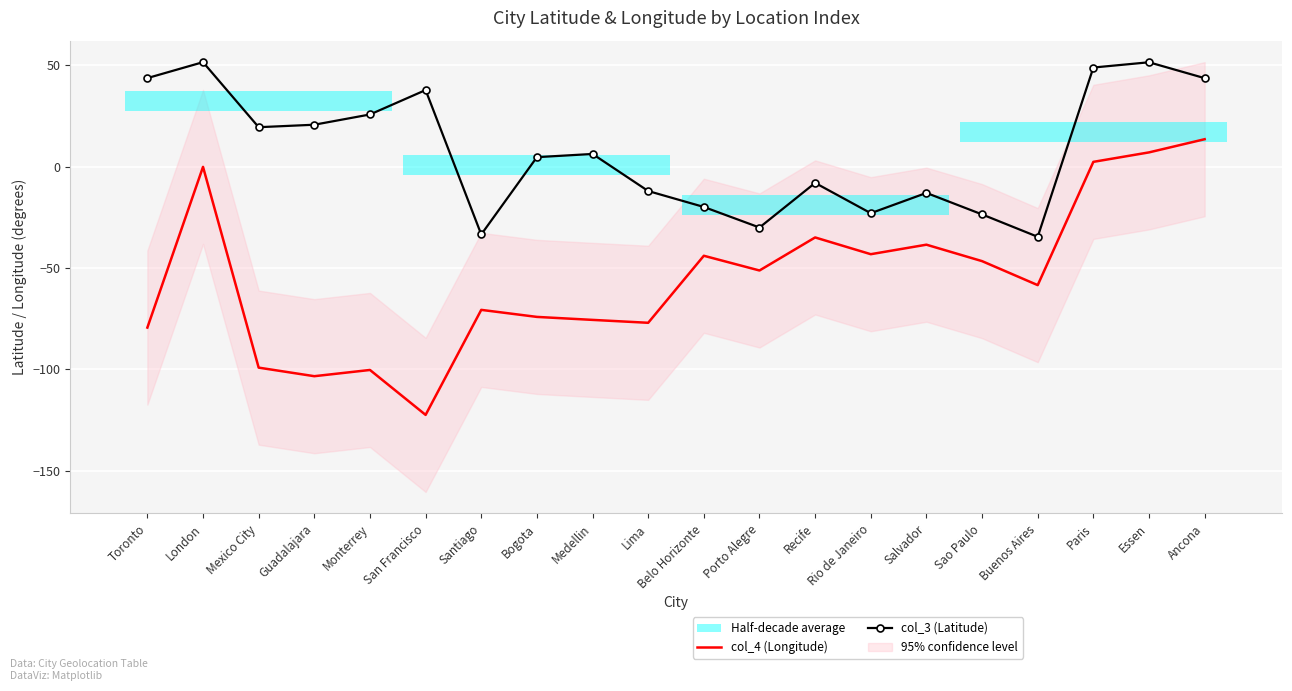

At which category is the sum across all series the highest?

Essen